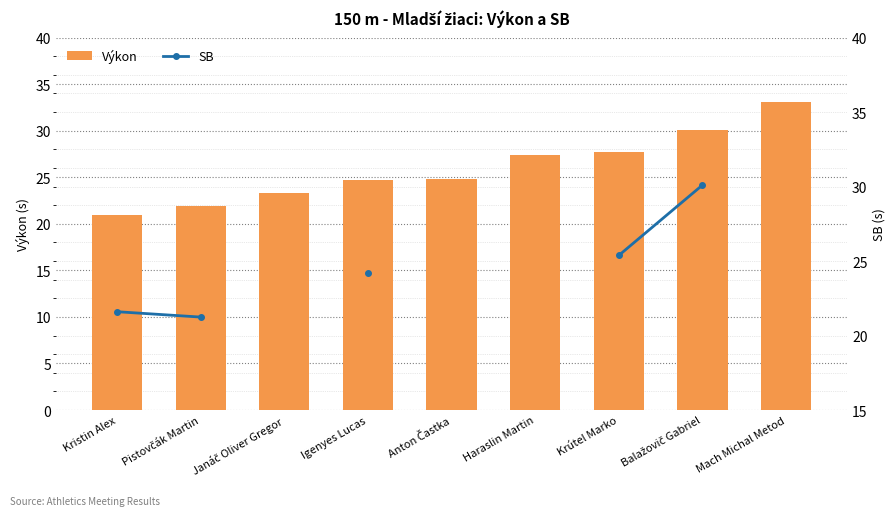

Which series has the largest total across all categories?

Výkon